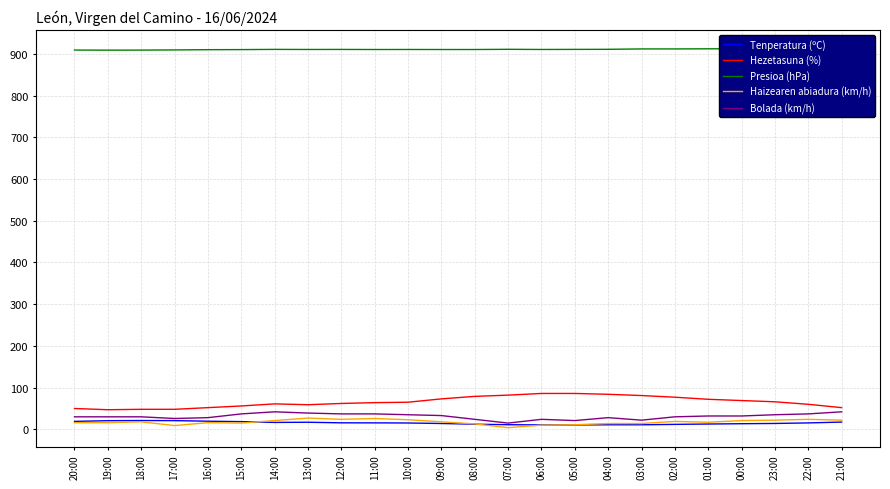

Is the value of Haizearen abiadura (km/h) at 15:00 greater than the value of Hezetasuna (%) at 22:00?

No